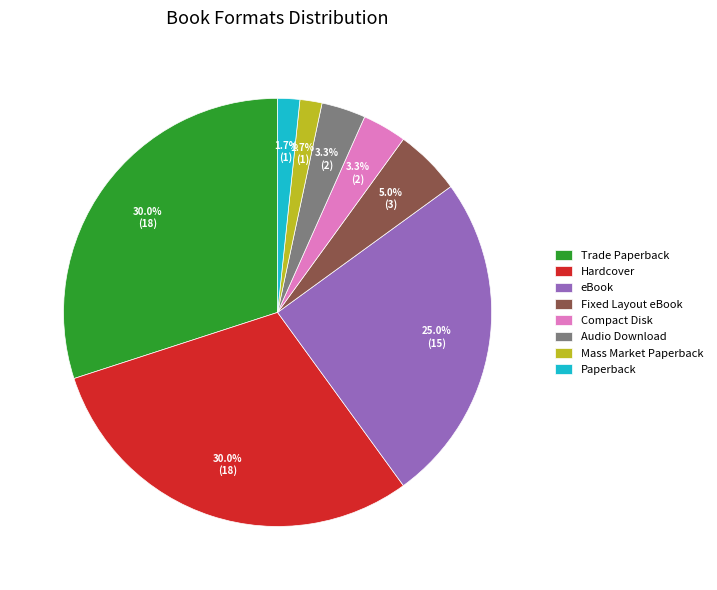

How many slices are in this pie chart?

8